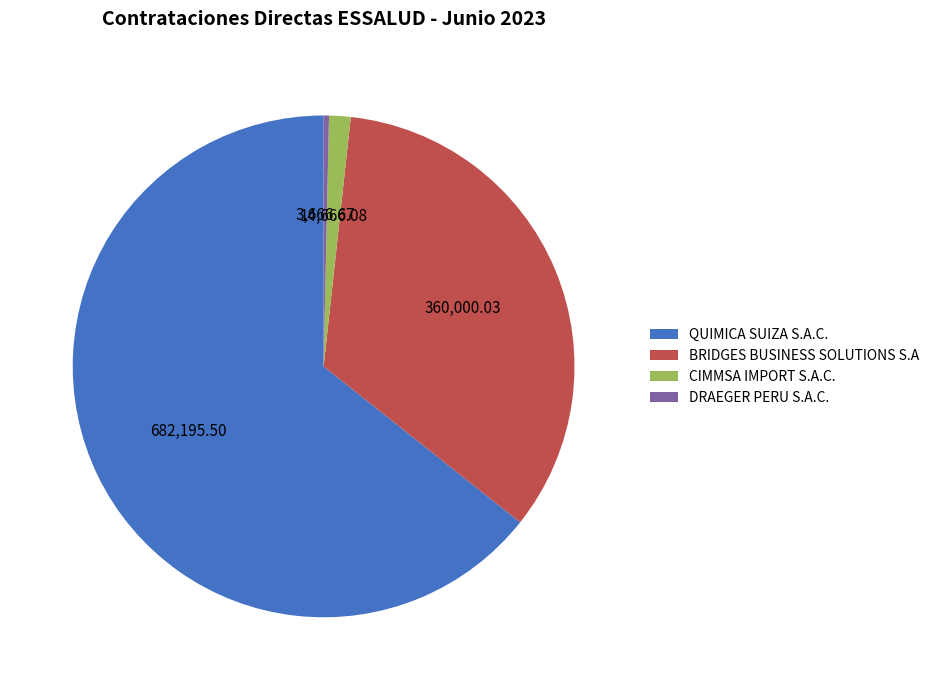

Count the number of slices in the pie.

4